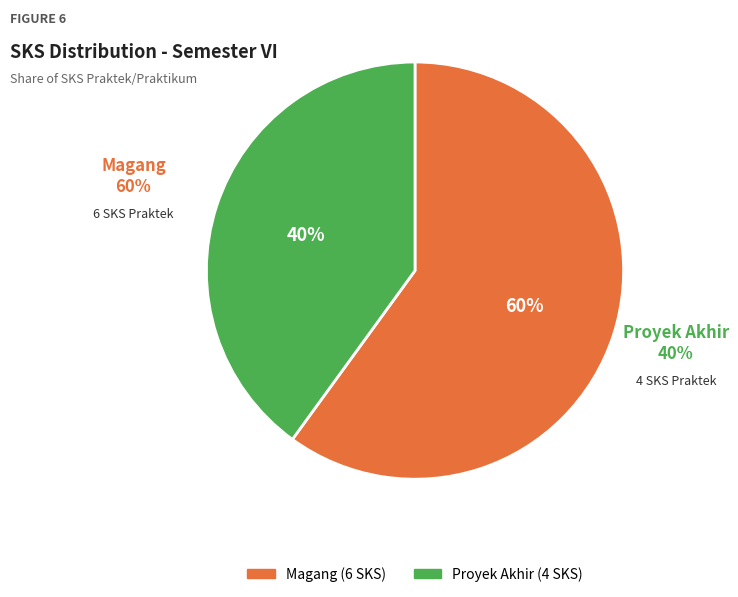

Do Proyek Akhir and Magang together represent more than half of the pie?

Yes